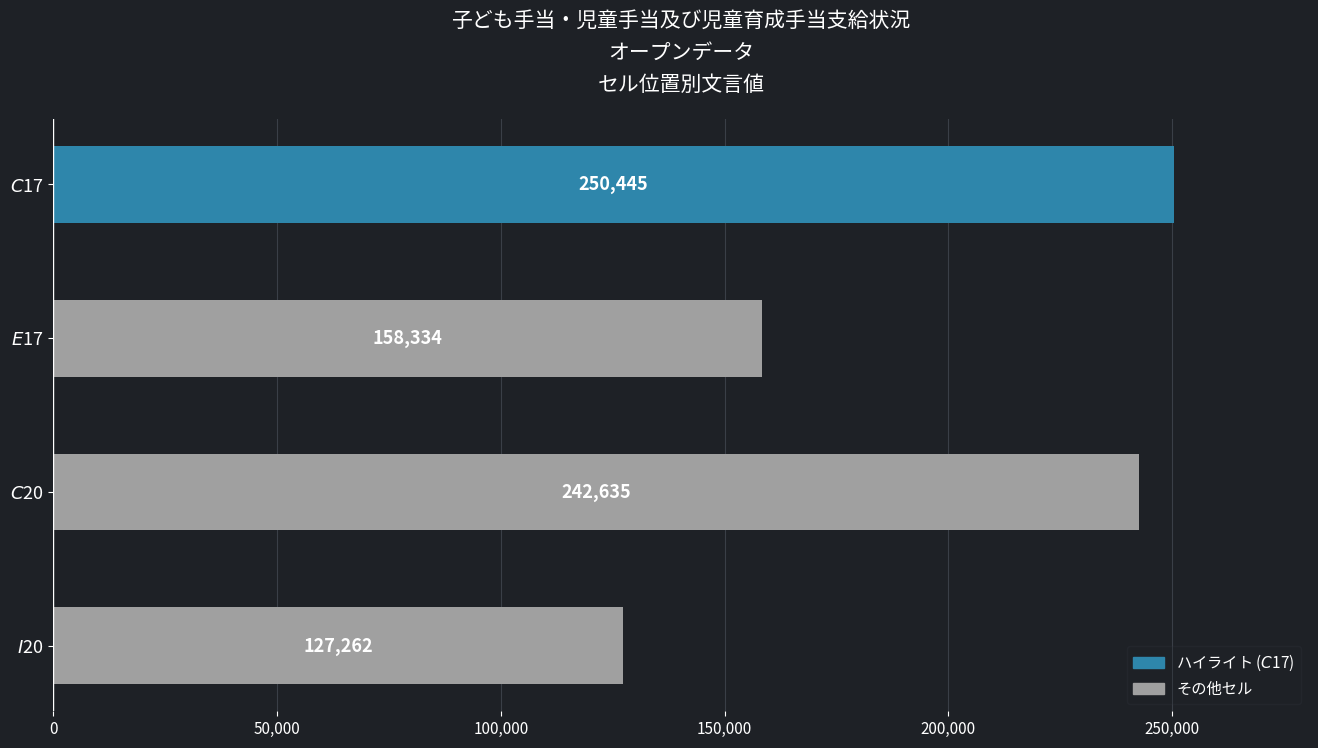

Rank the categories by value from highest to lowest.

$C$17, $C$20, $E$17, $I$20